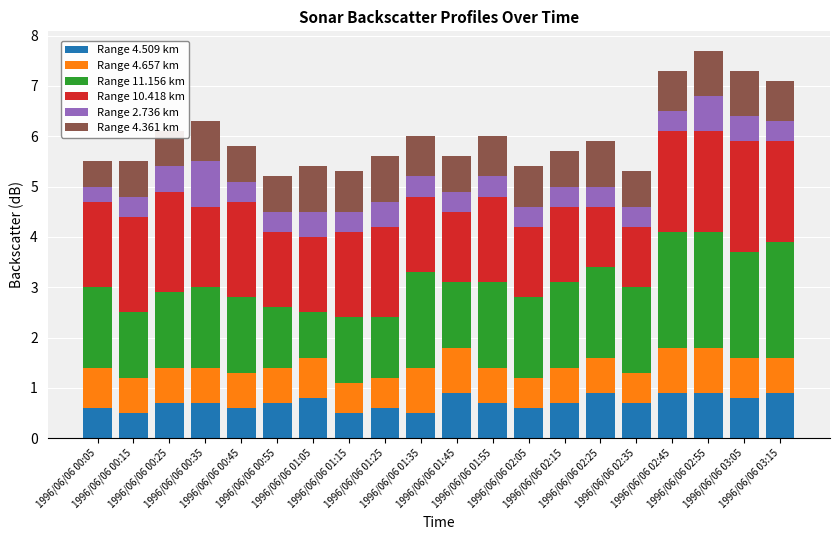

Count the number of categories in the chart.

20